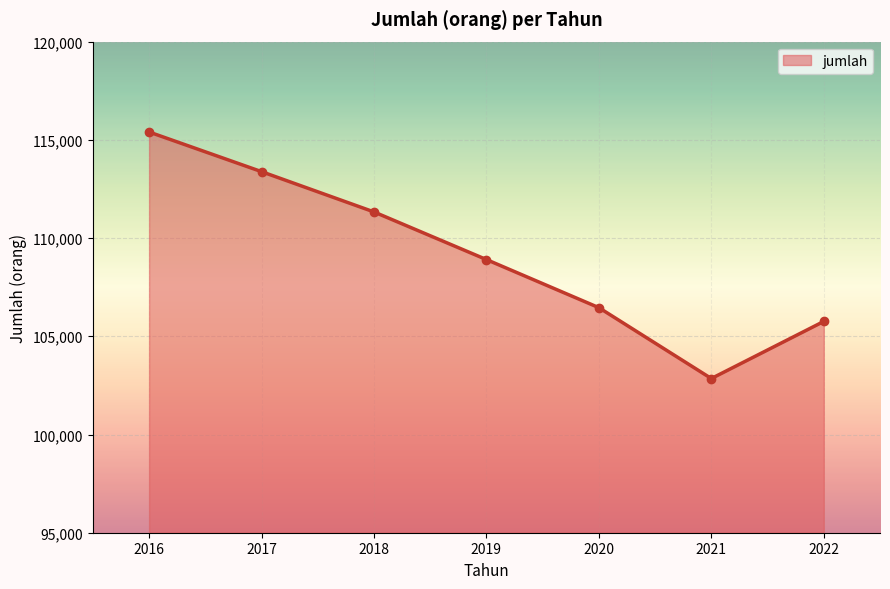

Reading left to right, transcribe all the data shown in this chart.

2016=115399	2017=113381	2018=111330	2019=108905	2020=106457	2021=102849	2022=105756